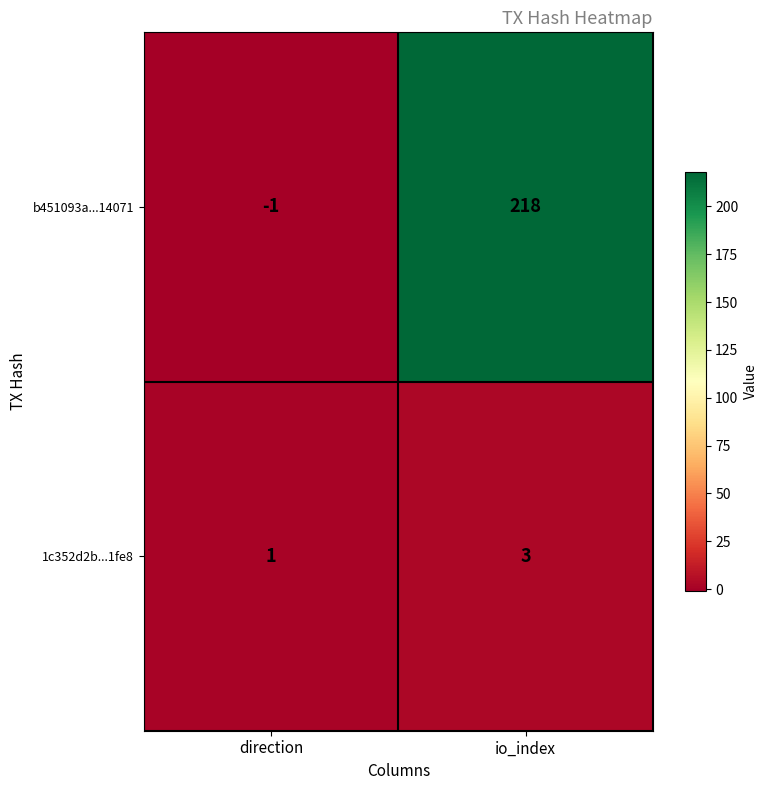

Reading right to left, transcribe all the data shown in this chart.

b451093a...14071: io_index=218	direction=-1
1c352d2b...1fe8: io_index=3	direction=1